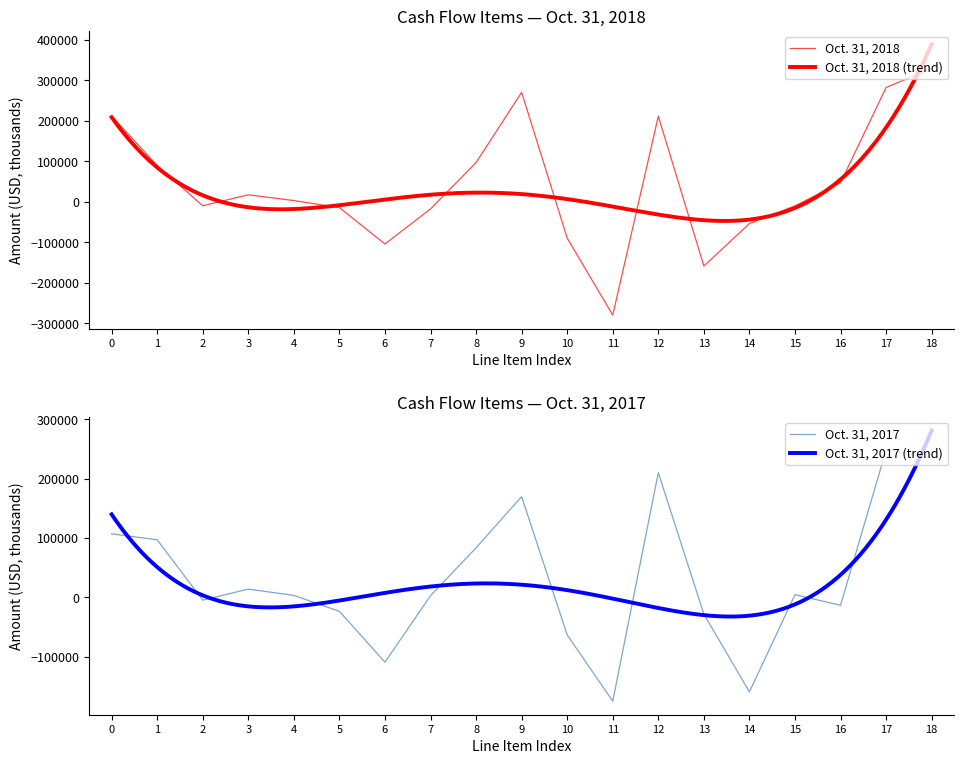

What are all the series names shown in the legend?

Oct. 31, 2018, Oct. 31, 2017